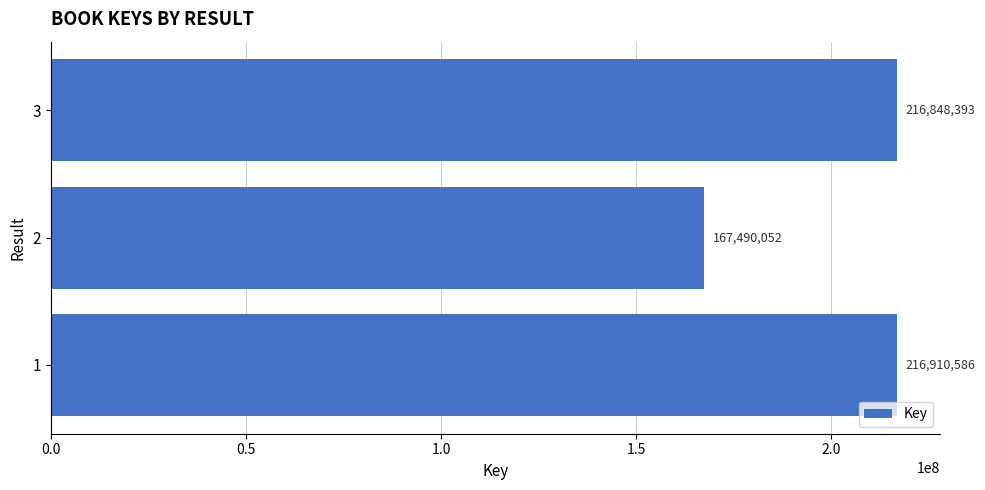

Are the bars horizontal?

Yes